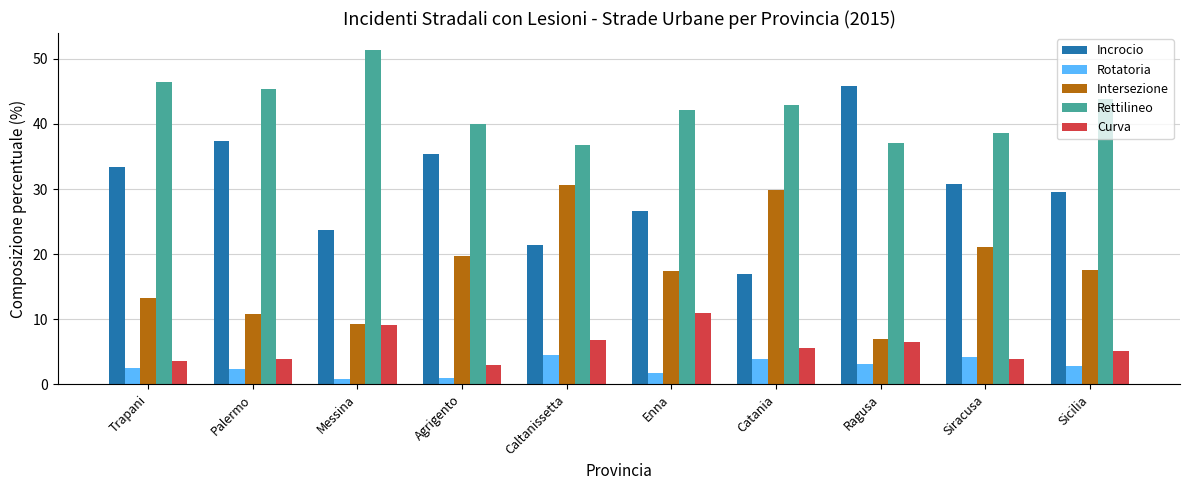

Rank the series at Sicilia from lowest to highest value.

Rotatoria, Curva, Intersezione, Incrocio, Rettilineo